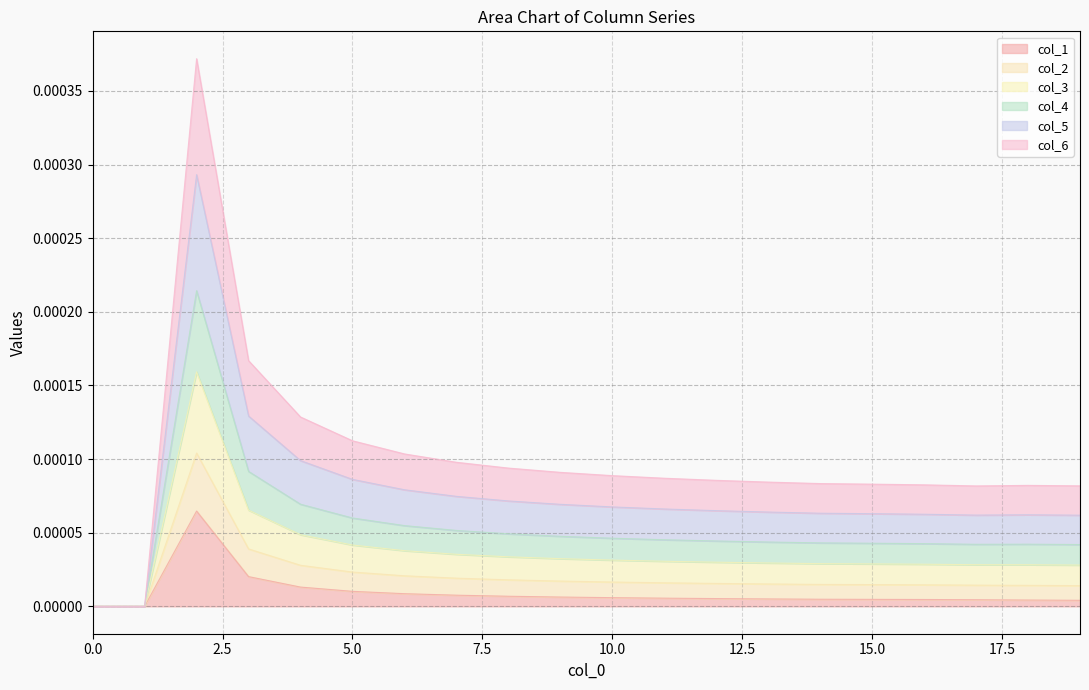

Does the chart have visible grid lines?

Yes